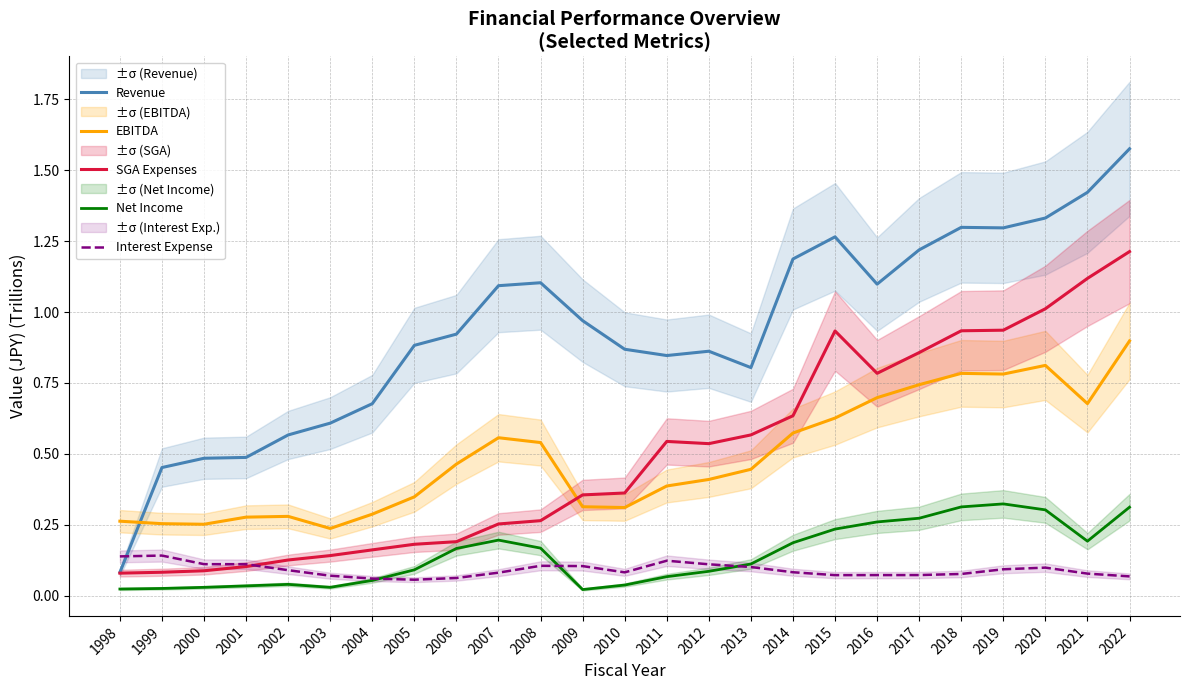

After their last crossing, which series has the higher values: Interest Expense or Net Income?

Net Income